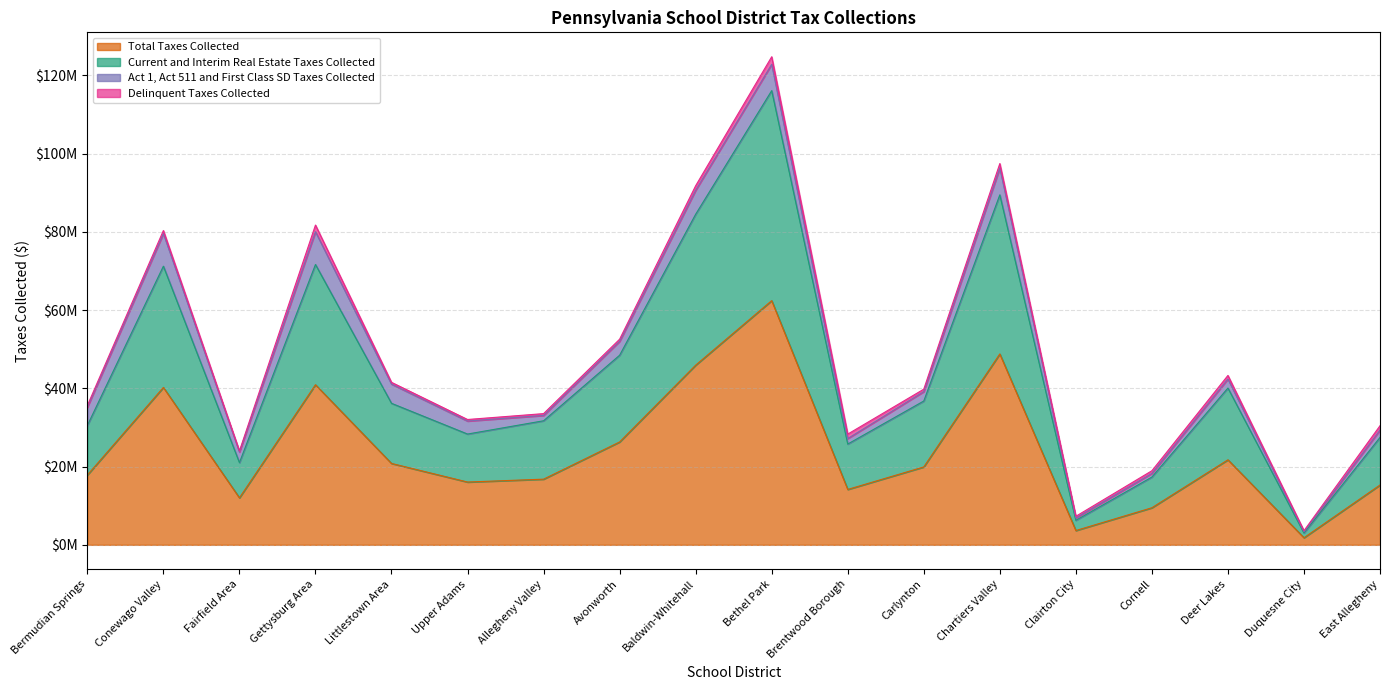

Which series has the widest spread of values?

Current and Interim Real Estate Taxes Collected